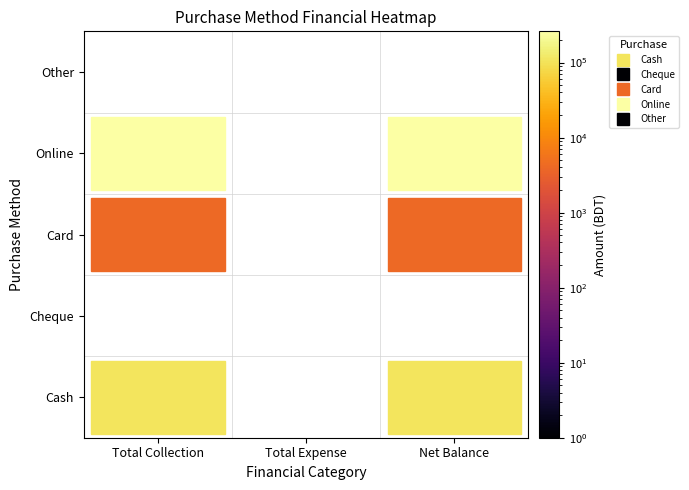

Is the value of Cheque at 1 greater than the value of Card at 0?

No